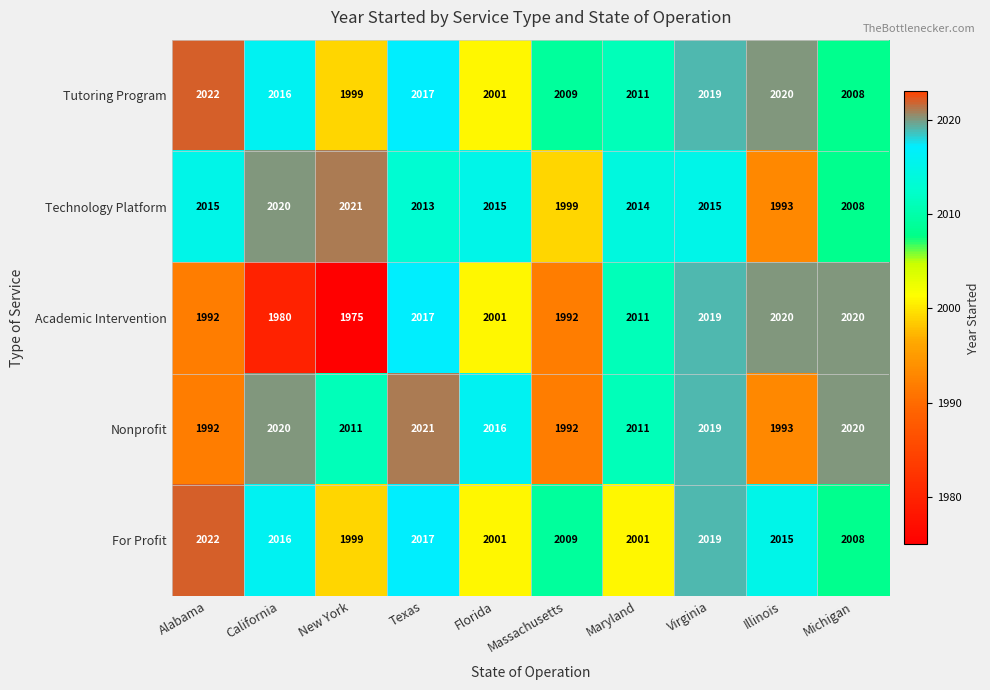

Which series has the largest total across all categories?

Tutoring Program